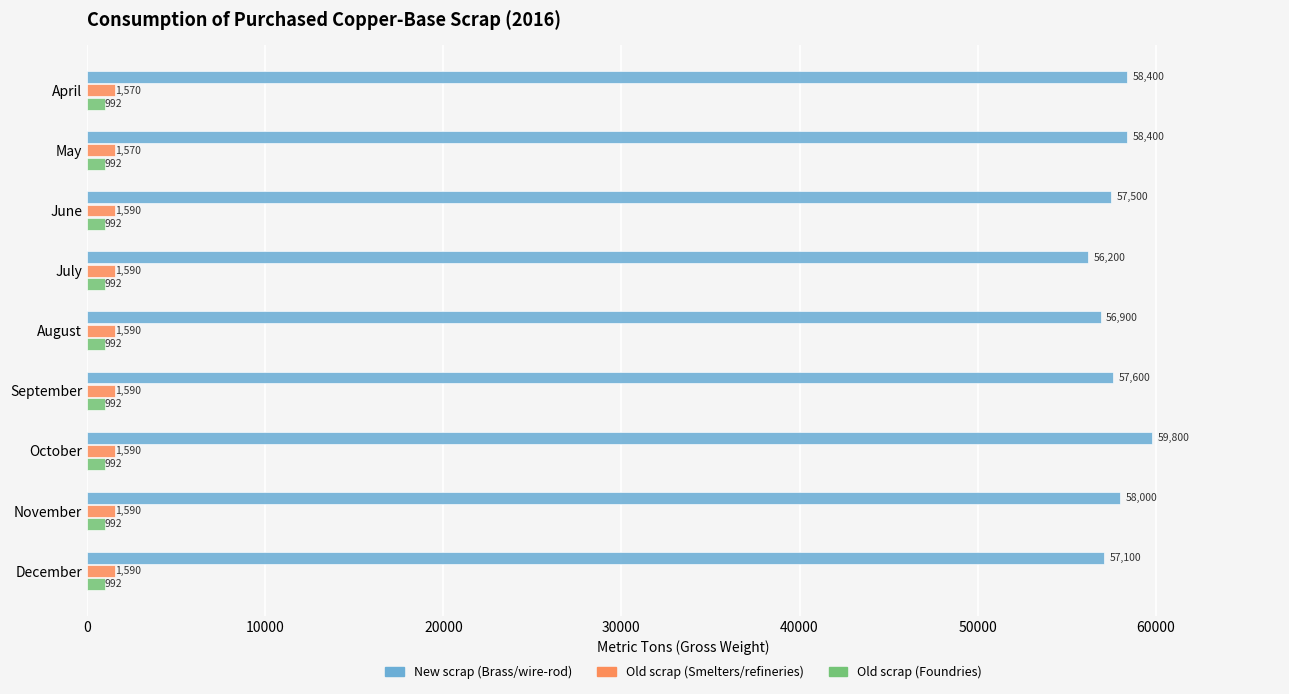

What is the average value of the Old scrap (Foundries) series?

992